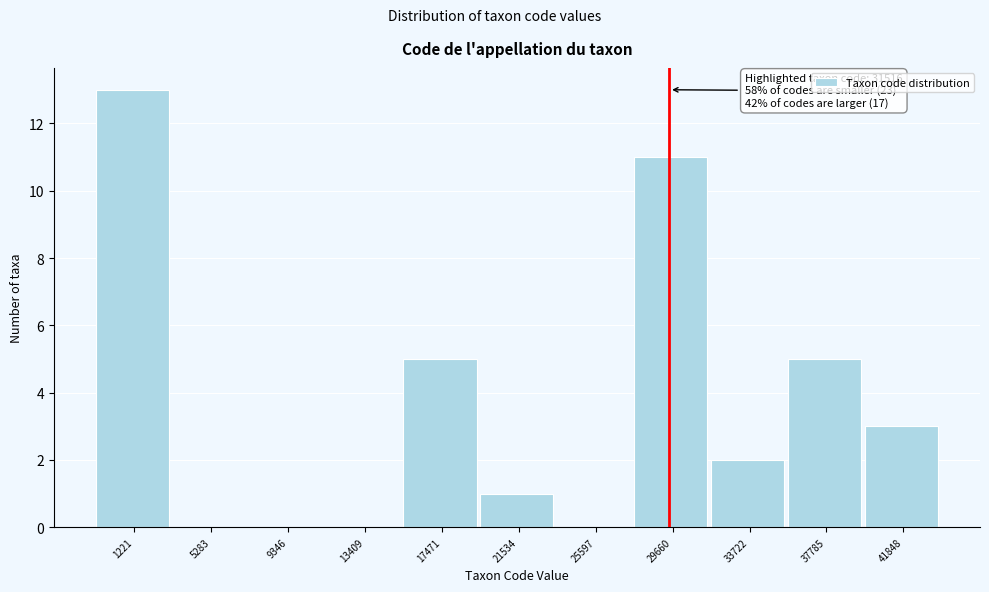

Reading right to left, extract all data points from this chart.

41848=3	37785=5	33722=2	29660=11	25597=0	21534=1	17471=5	13409=0	9346=0	5283=0	1221=13